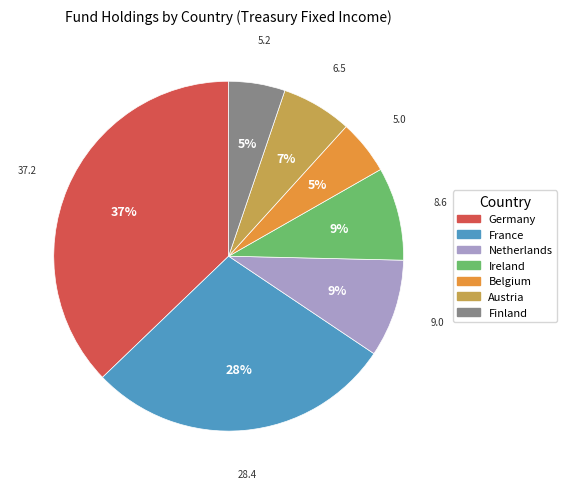

Is the sum of Belgium and Austria greater than half?

No